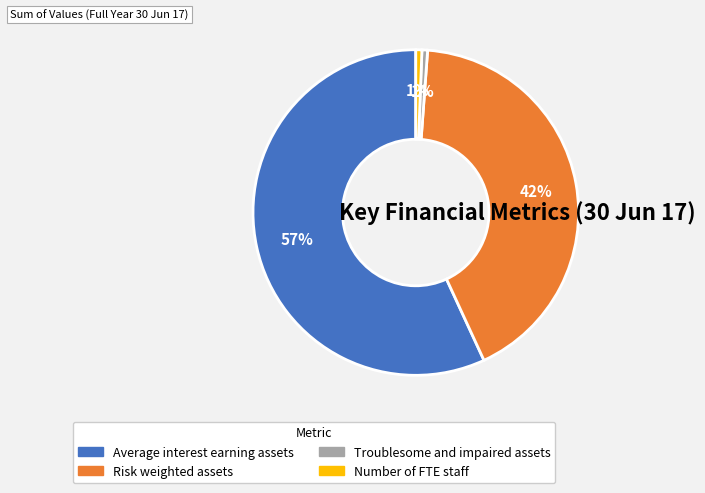

To the nearest percent, what portion does Number of FTE staff represent?

1%